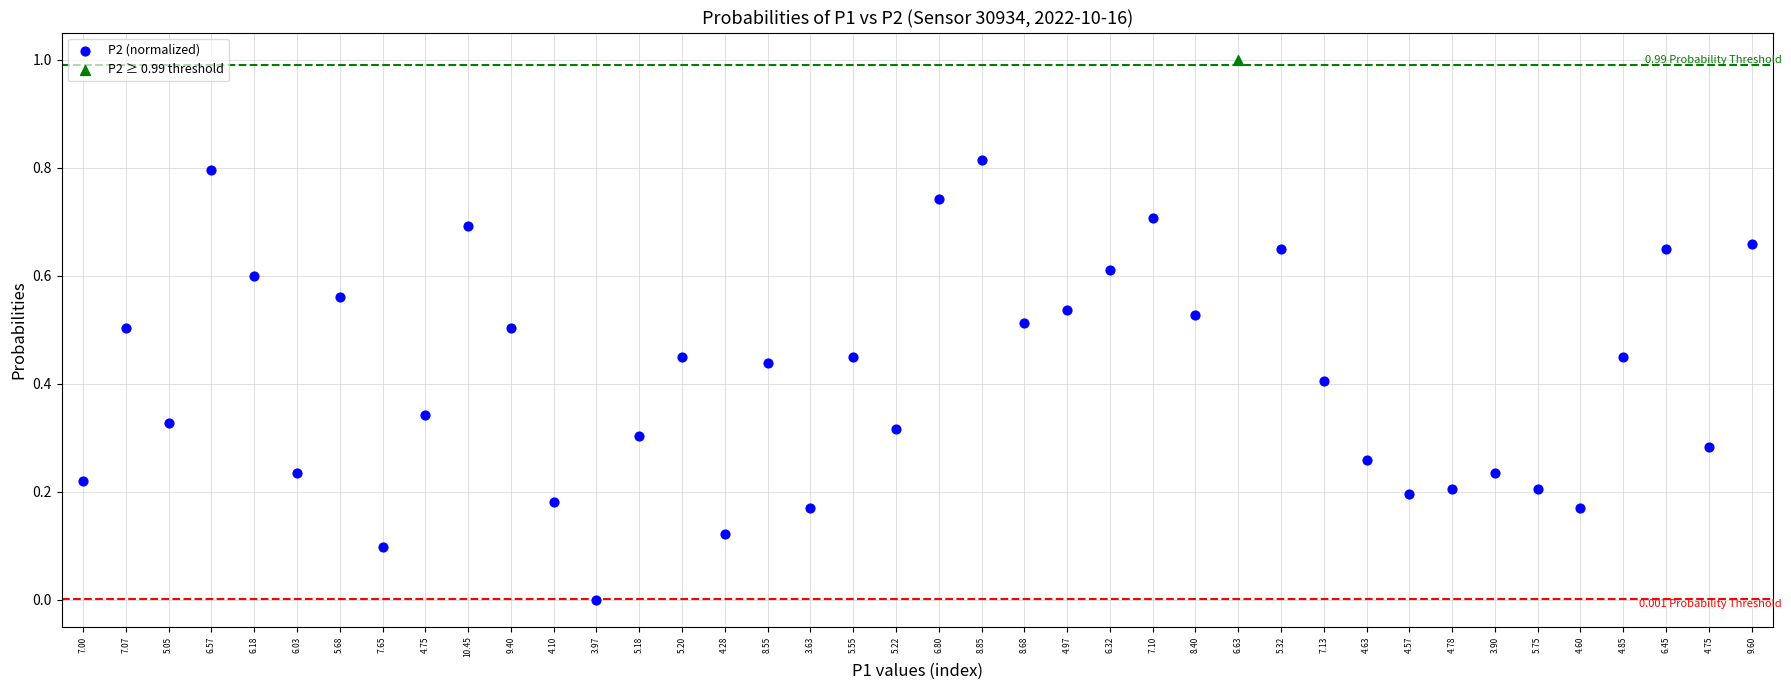

What are all the series names shown in the legend?

P2 (normalized), P2 ≥ 0.99 threshold